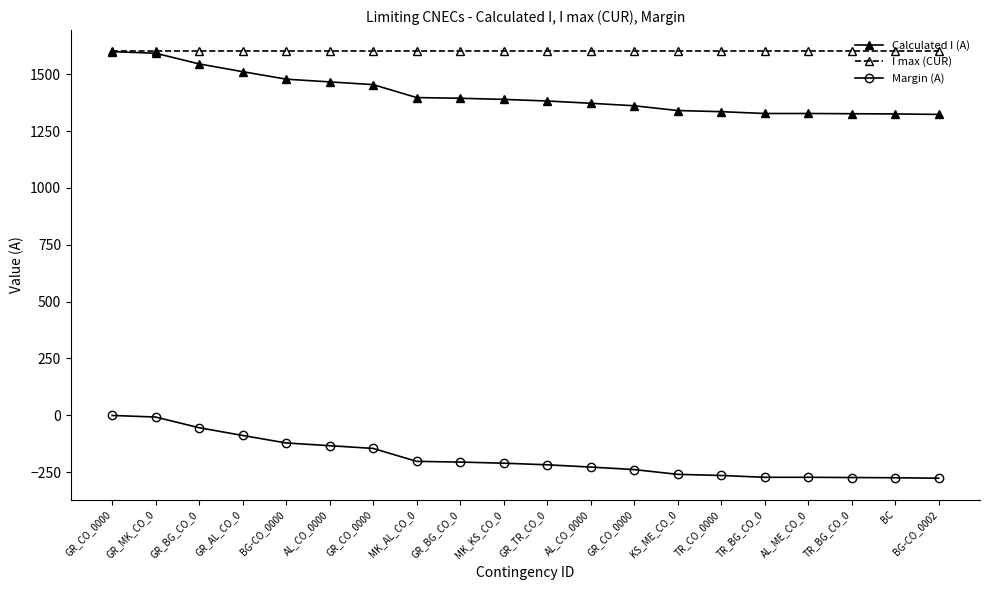

What is the difference between the second highest and second lowest values in the Calculated I (A) series?

267